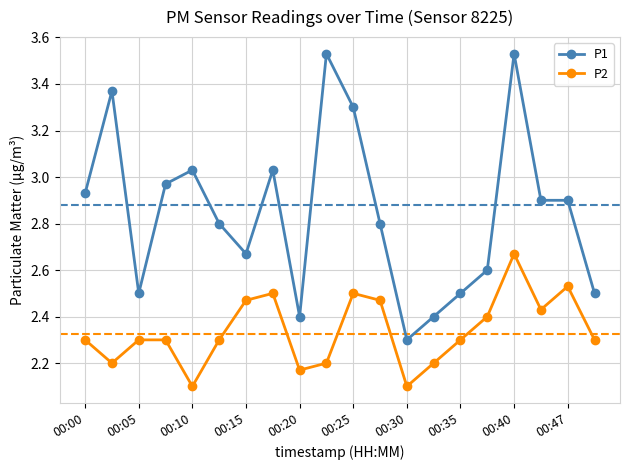

What is the sum of all P1 values?

57.0